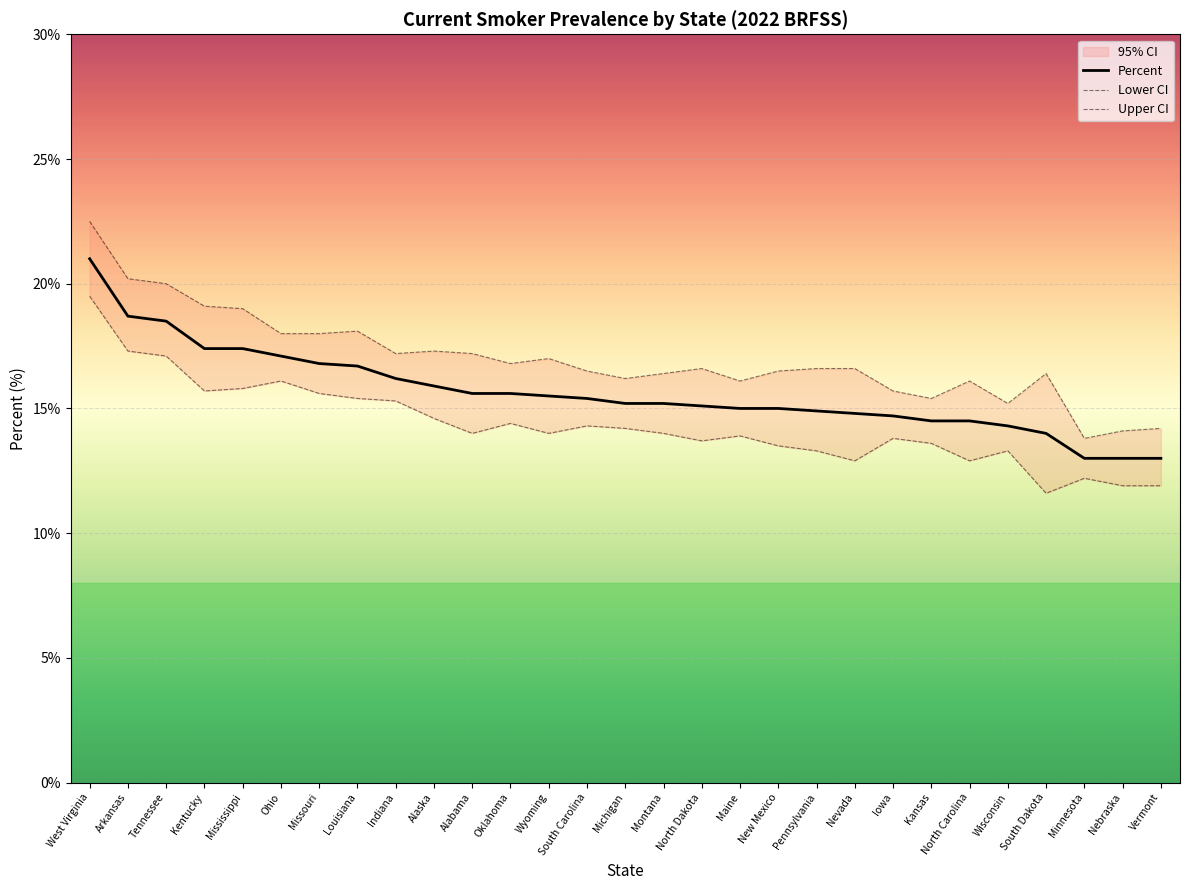

How many data points in Upper CI are above 16?

23